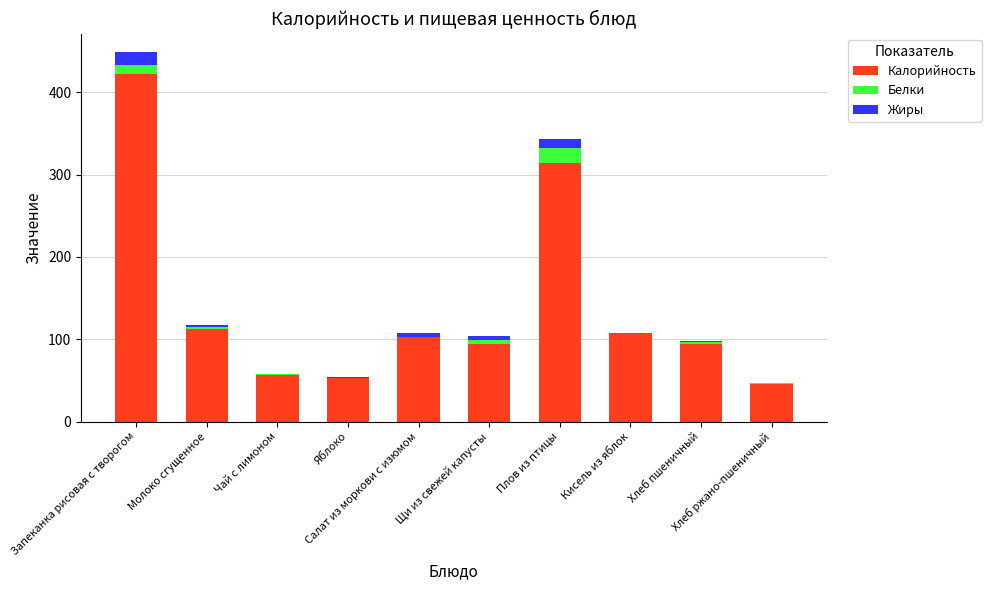

What is the maximum value for Калорийность?

422.0